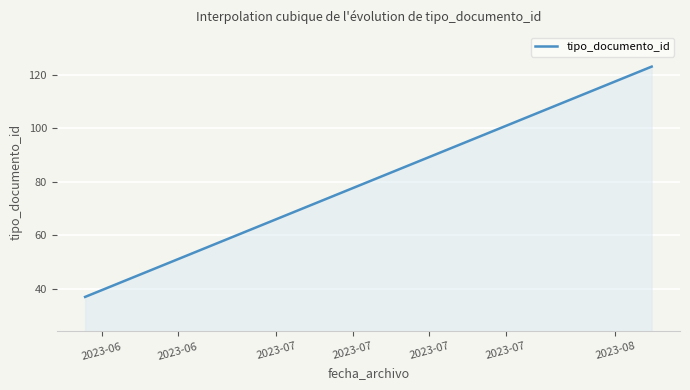

What is the average value?

80